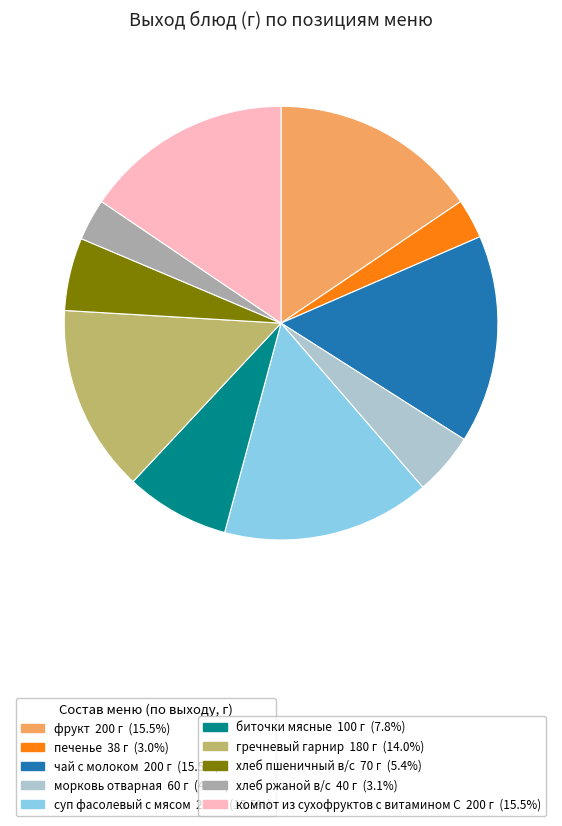

Is there a majority slice in this chart?

No